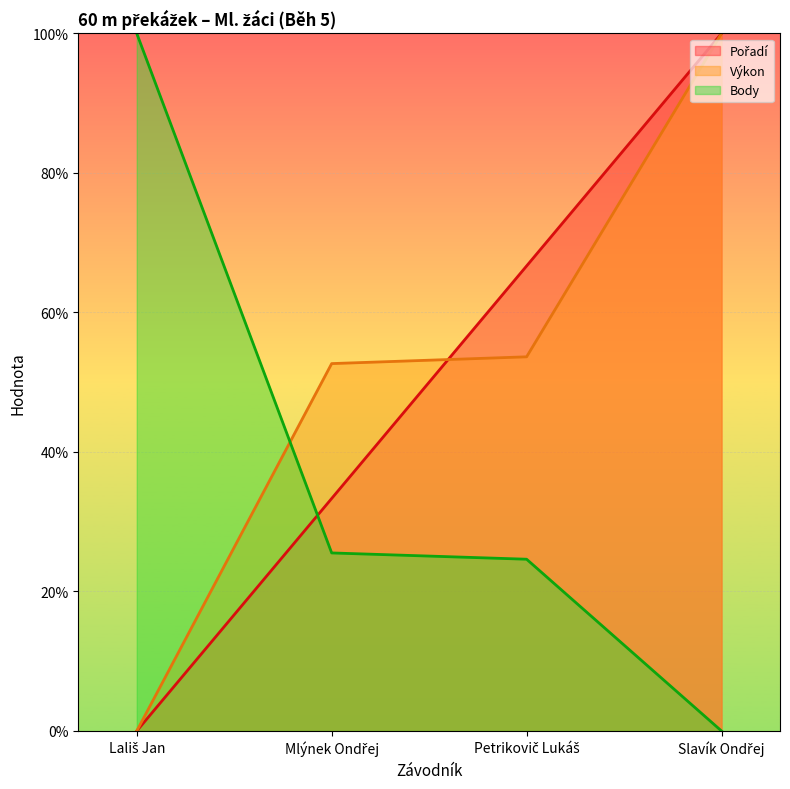

Which category has the lowest value across all series?

Lališ Jan